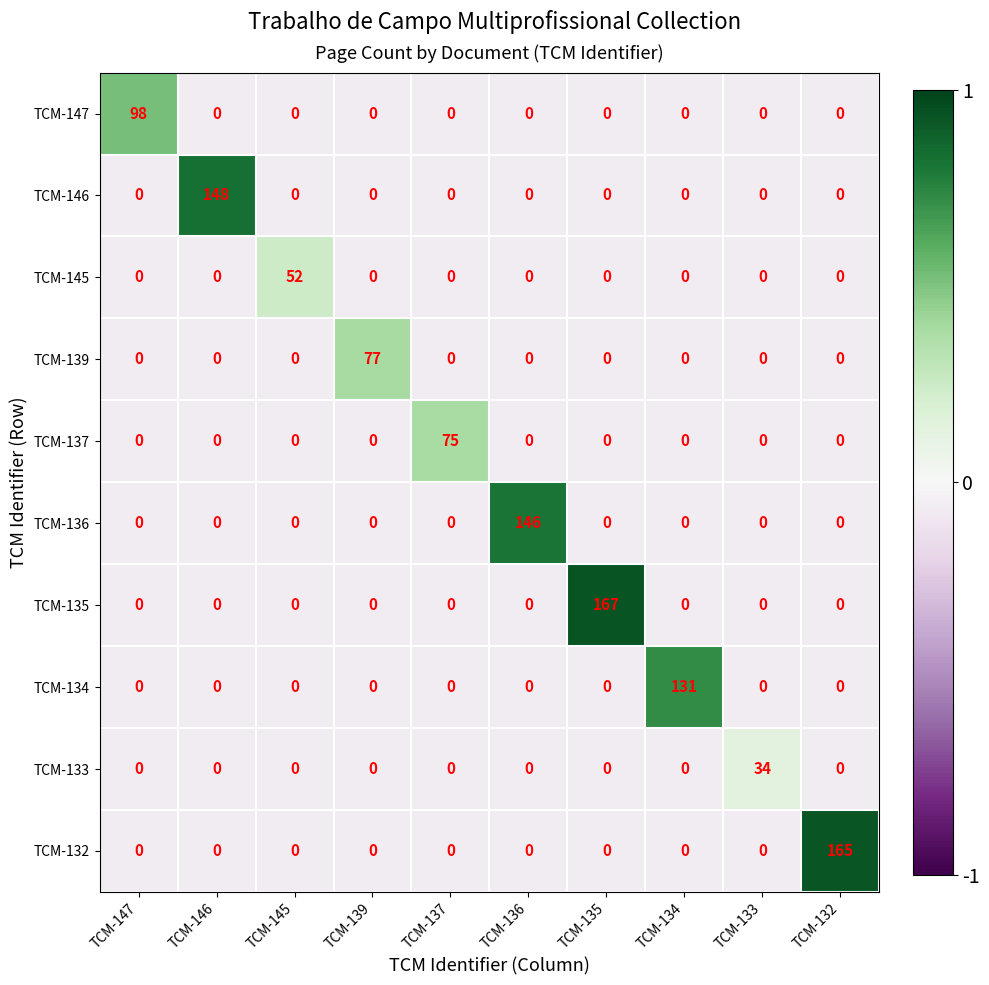

Which series has the widest spread of values?

TCM-135